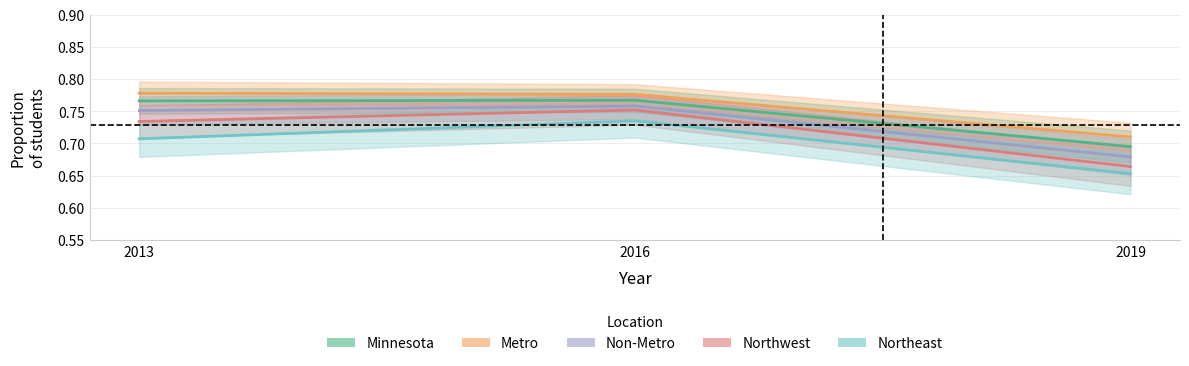

Which category has the lowest value in the Minnesota series?

2019